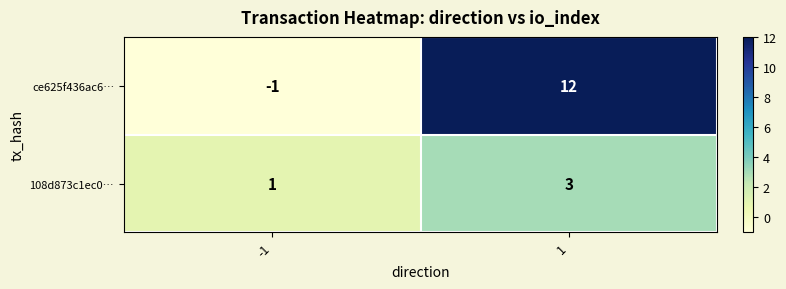

What is the greatest value displayed?

12